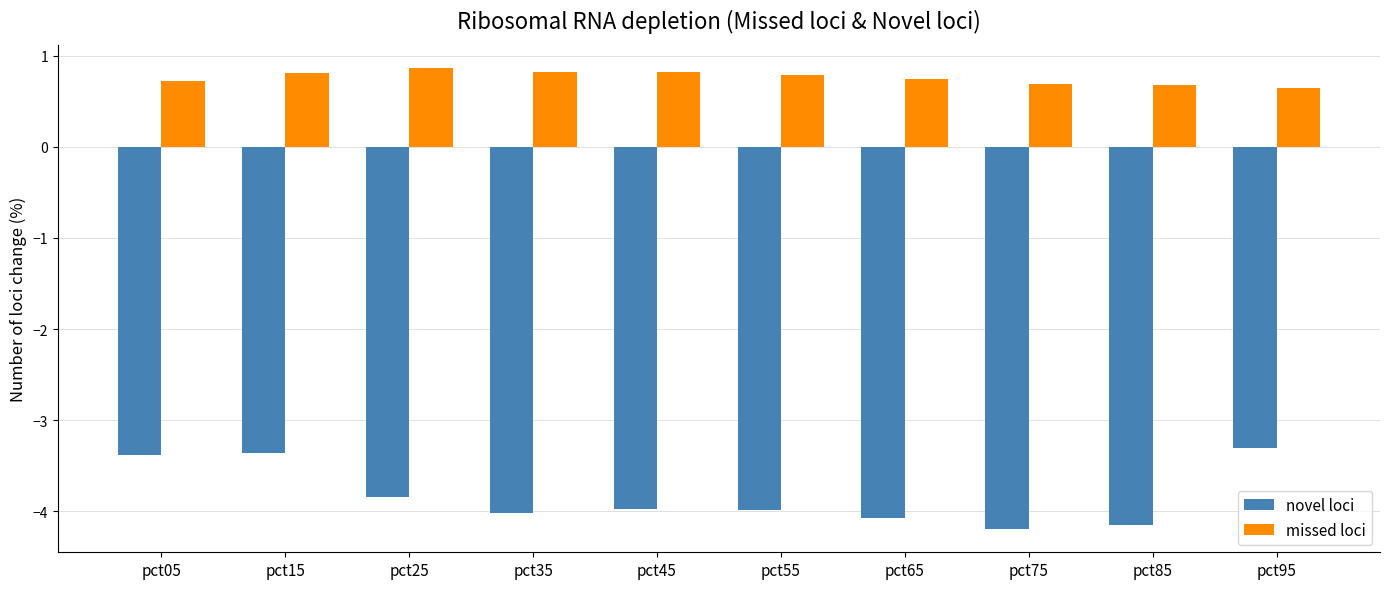

What is the difference between the maximum and minimum values in the missed loci series?

0.2